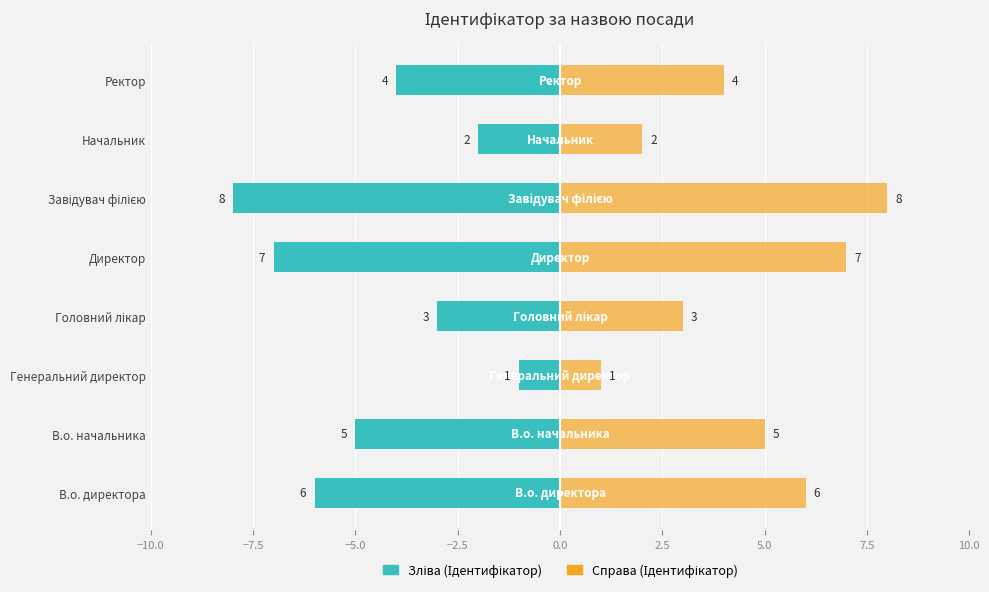

What is the difference between the Ідентифікатор (ліво) values at Директор and Генеральний директор?

6